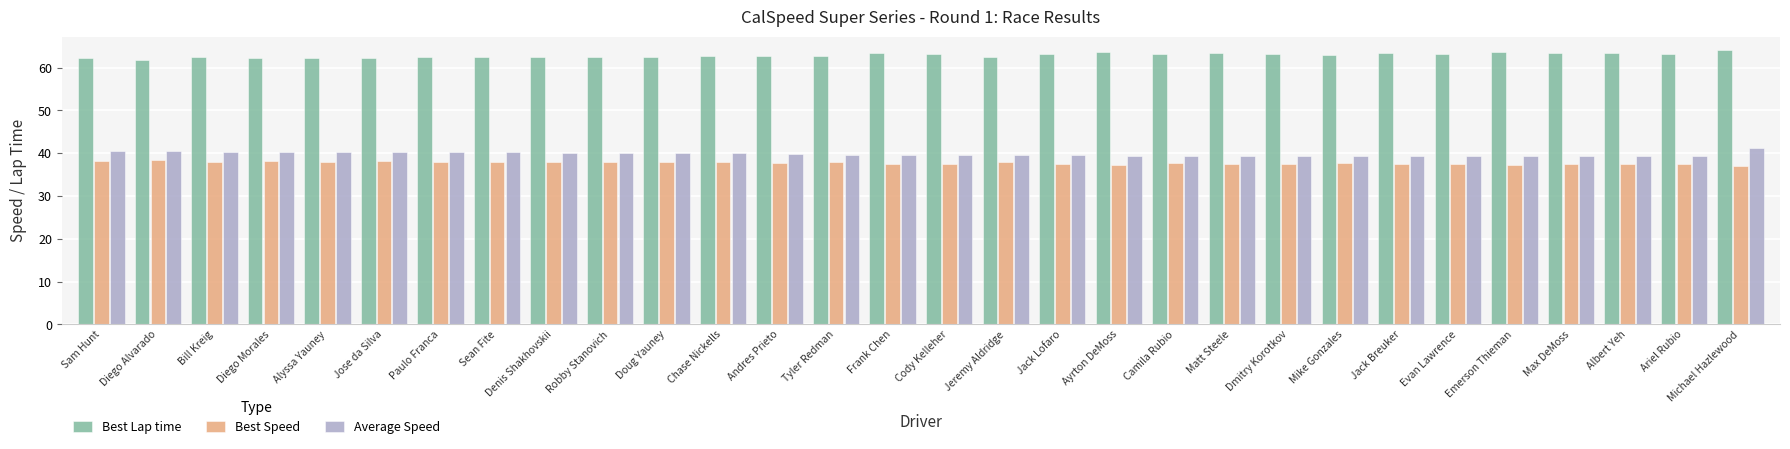

Which series has the largest total across all categories?

Best Lap time